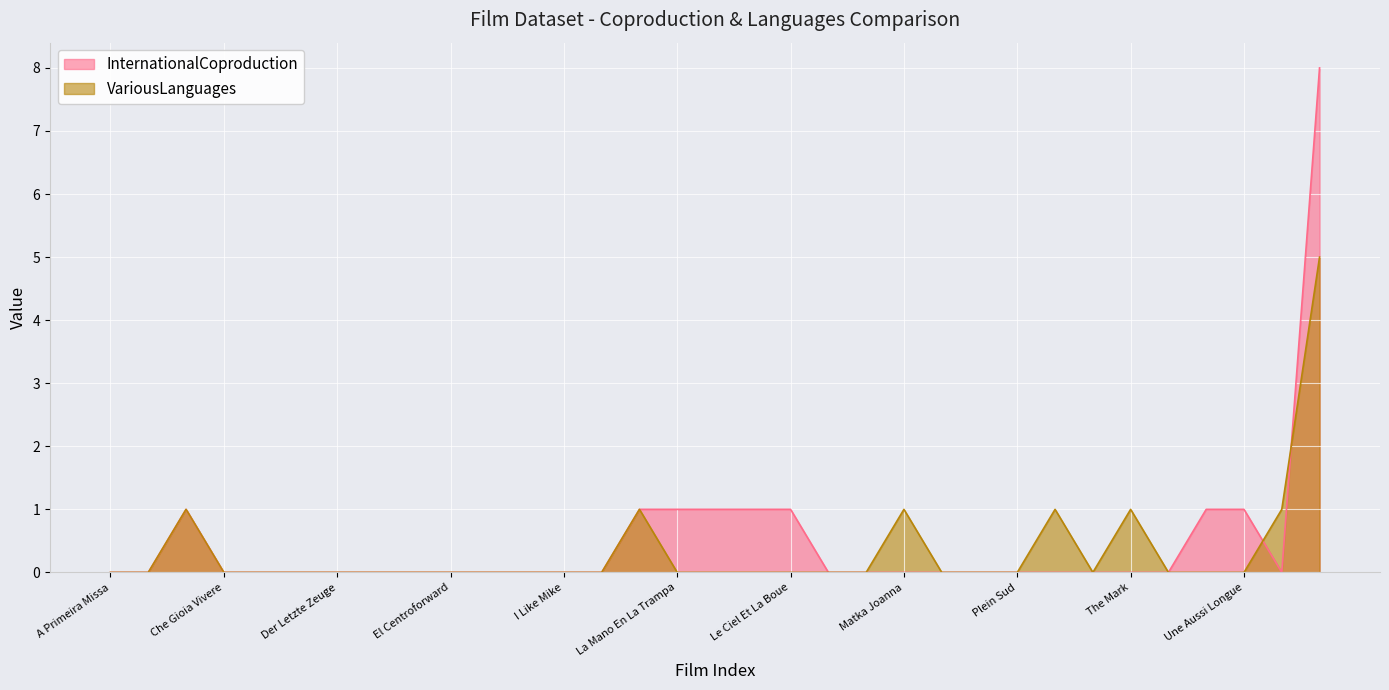

Is it true that VariousLanguages equals 1 at Povestj?

True